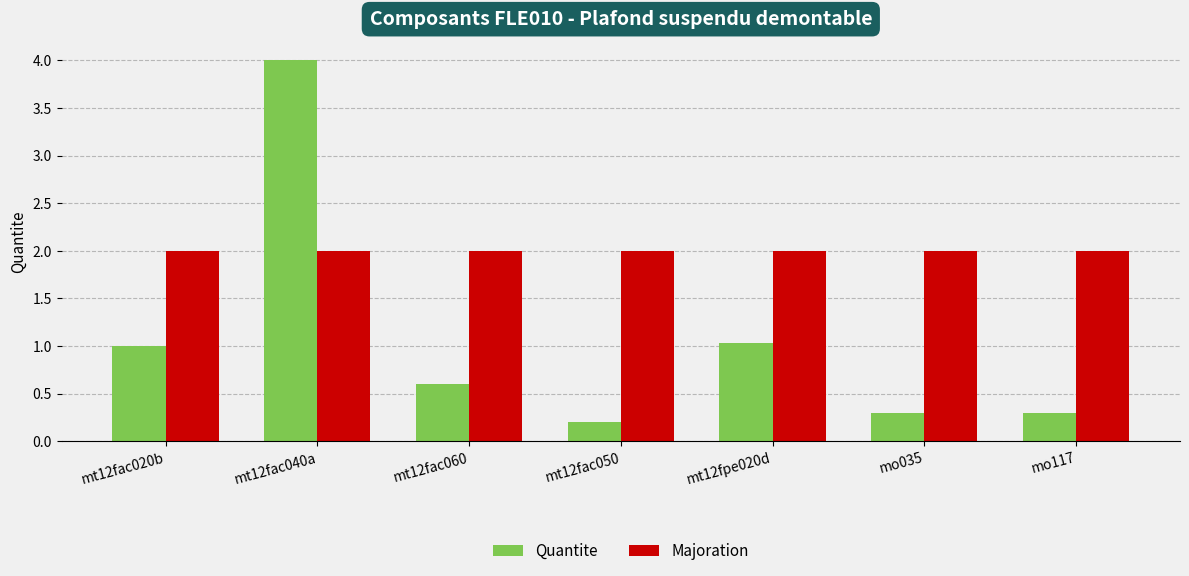

At mo035, list the series in order from largest to smallest.

Majoration, Quantite